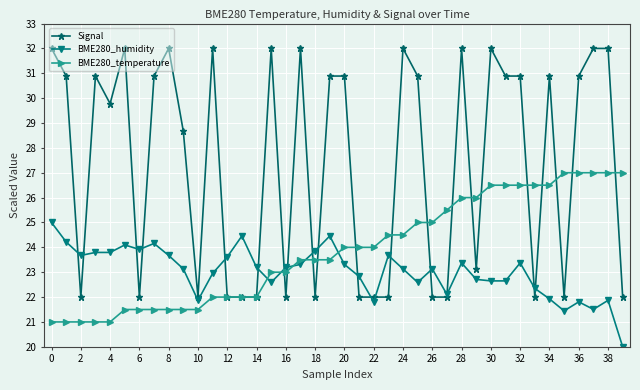

Rank the series by their maximum value, from highest to lowest.

Signal, BME280_temperature, BME280_humidity